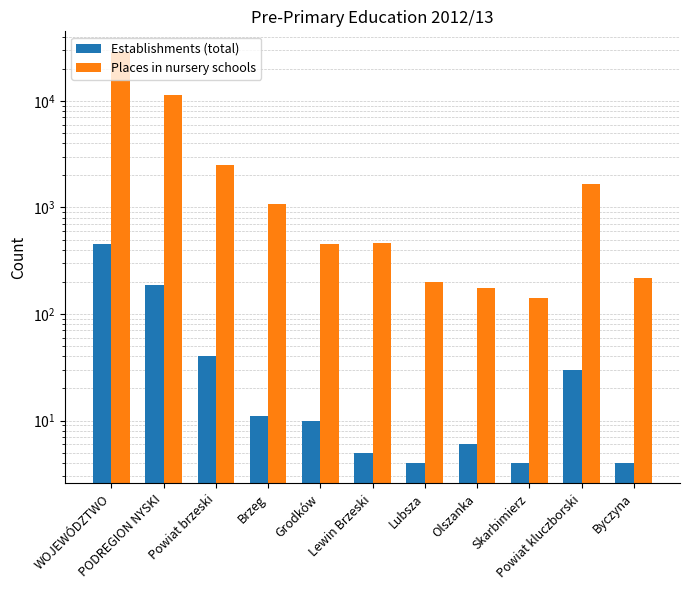

Reading left to right, extract all data points from this chart.

Establishments (total): 458	188	40	11	10	5	4	6	4	30	4
Places in nursery schools: 28859	11272	2507	1073	456	465	198	175	140	1646	220